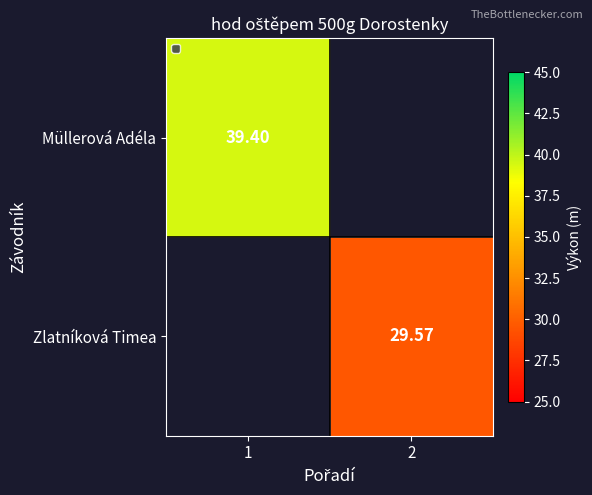

Is the value of Zlatníková Timea at 2 greater than the value of Müllerová Adéla at 1?

No